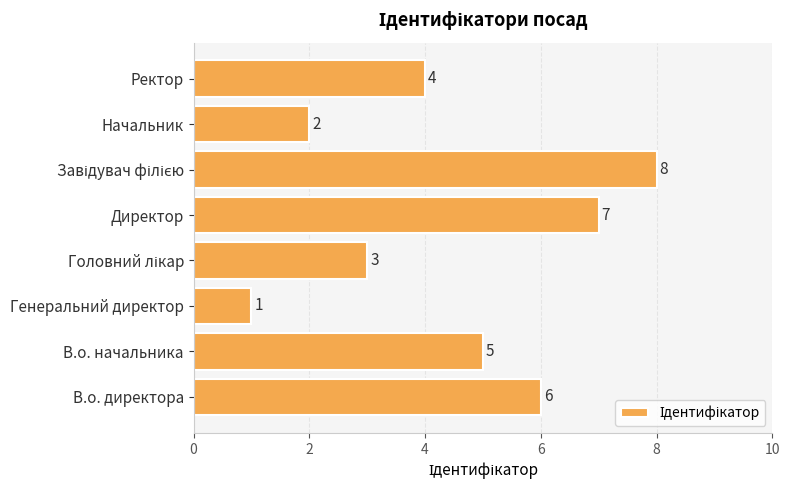

What is the difference between the maximum and minimum values?

7